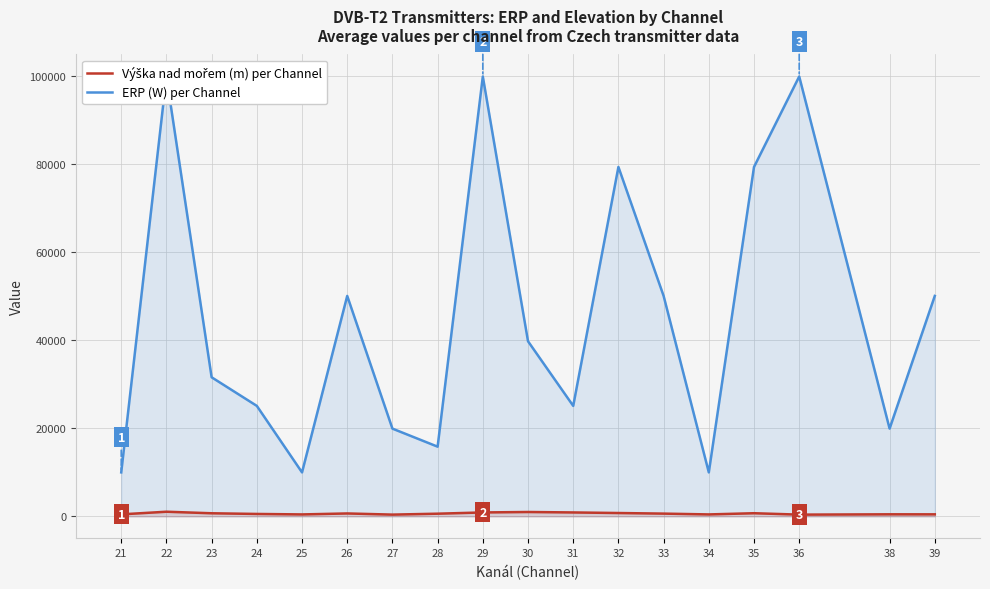

Reading right to left, what are all the values shown in this chart?

ERP (W) per Channel: 50118	19952	100000	79432	10000	50118	79432	25118	39811	100000	15848	19952	50118	10000	25118	31622	100000	10000
Výška nad mořem (m) per Channel: 465	472	399	718	445	630	765	895	997	895	612	402	667	445	553	708	1060	459